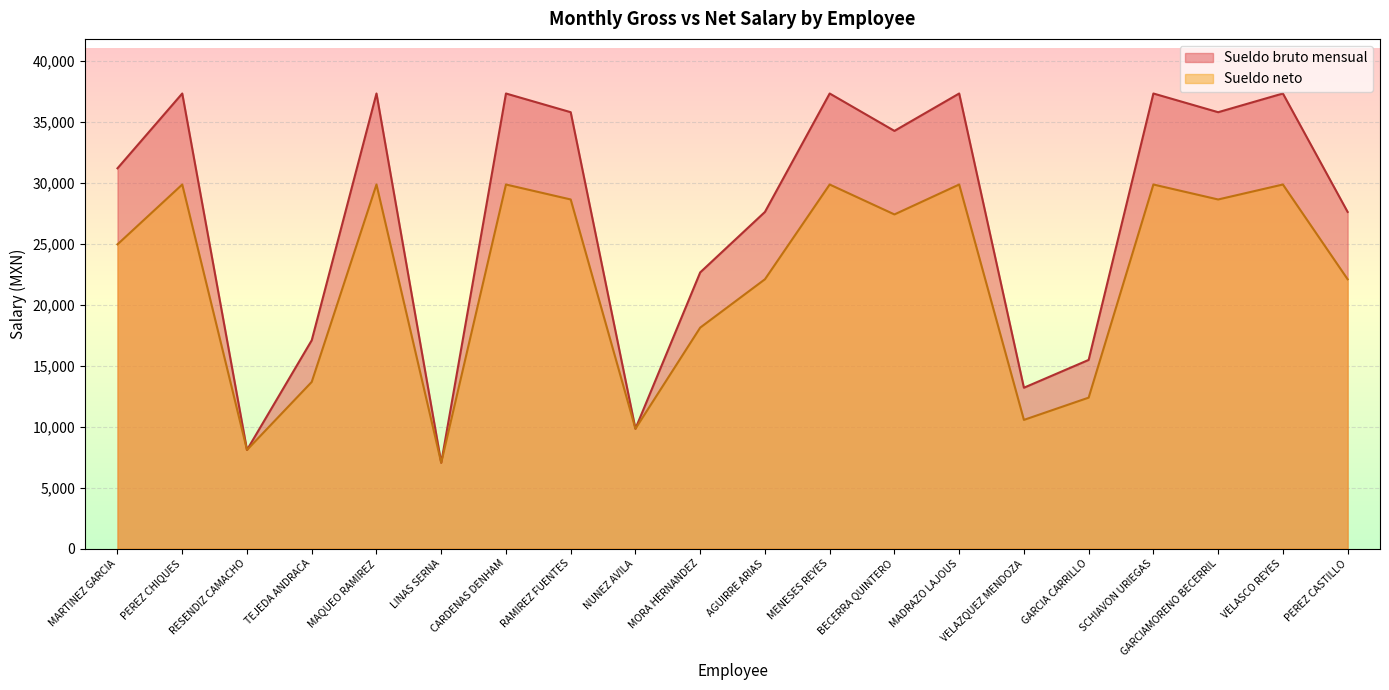

The value of Sueldo neto at TEJEDA ANDRACA is 20205.6. True or false?

False